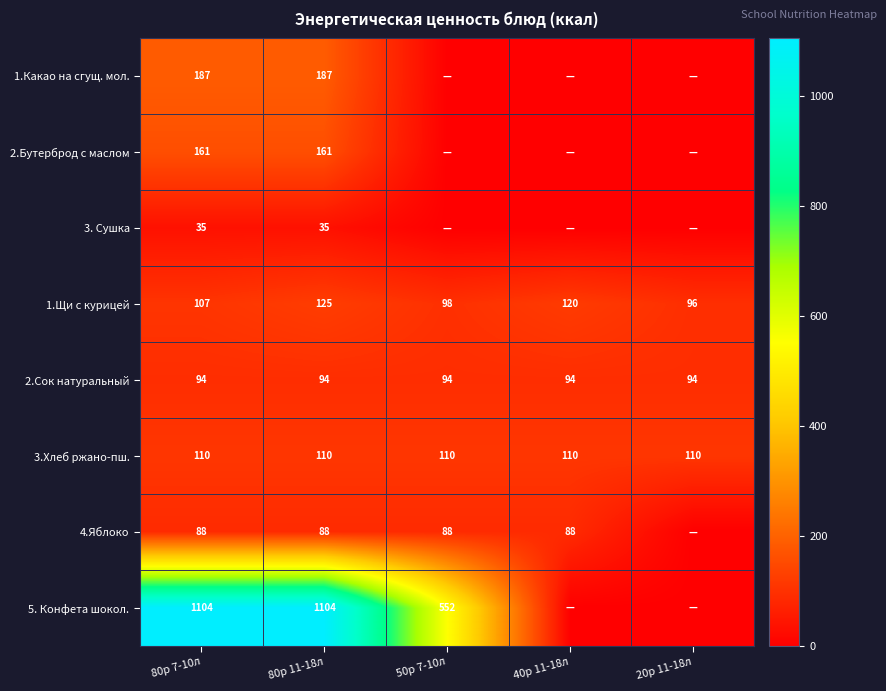

What is the sum of the 4.Яблоко values at 80р 7-10л and 40р 11-18л?

176